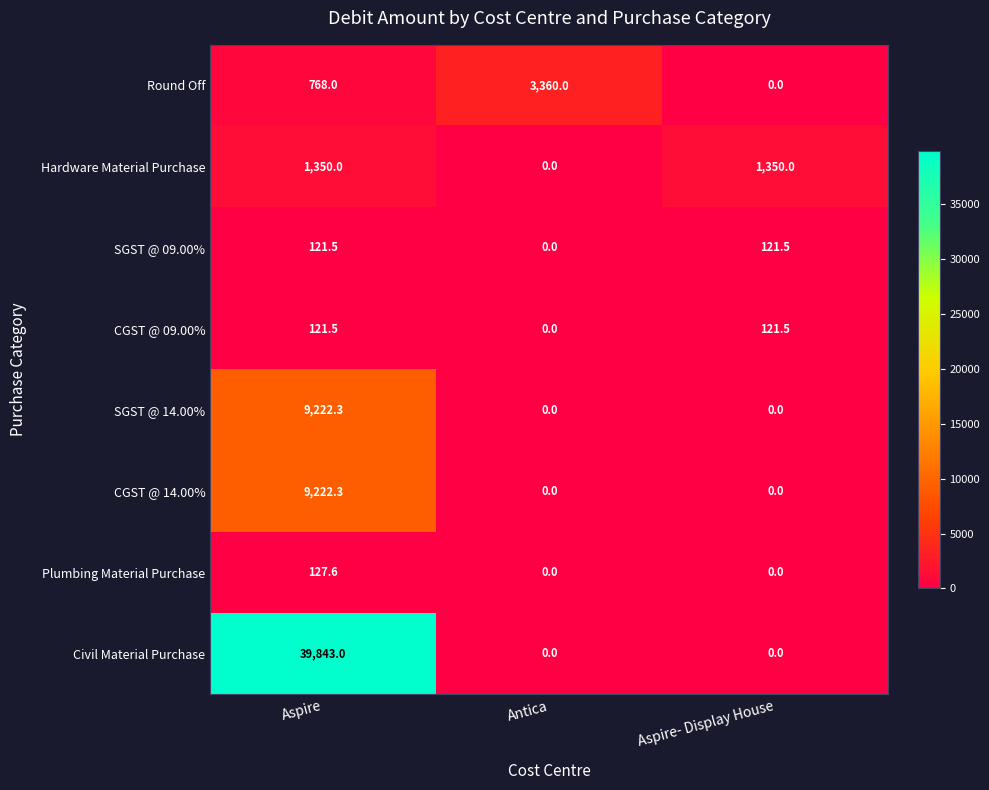

Which series has the widest spread of values?

Civil Material Purchase